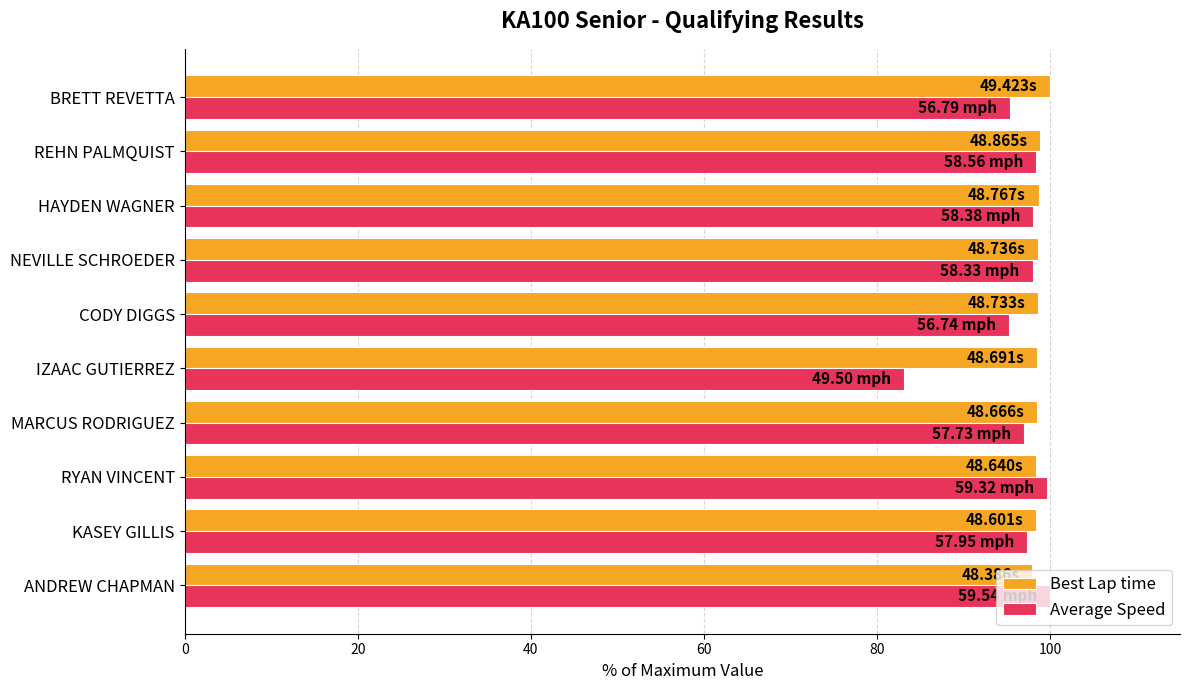

Which series has the largest total across all categories?

Best Lap time